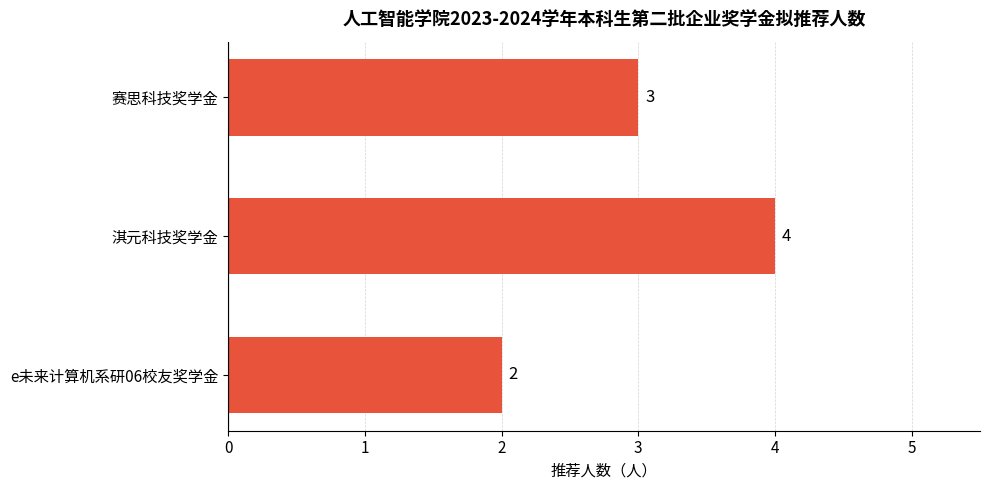

What is the change in value from e未来计算机系研06校友奖学金 to 赛思科技奖学金?

+1